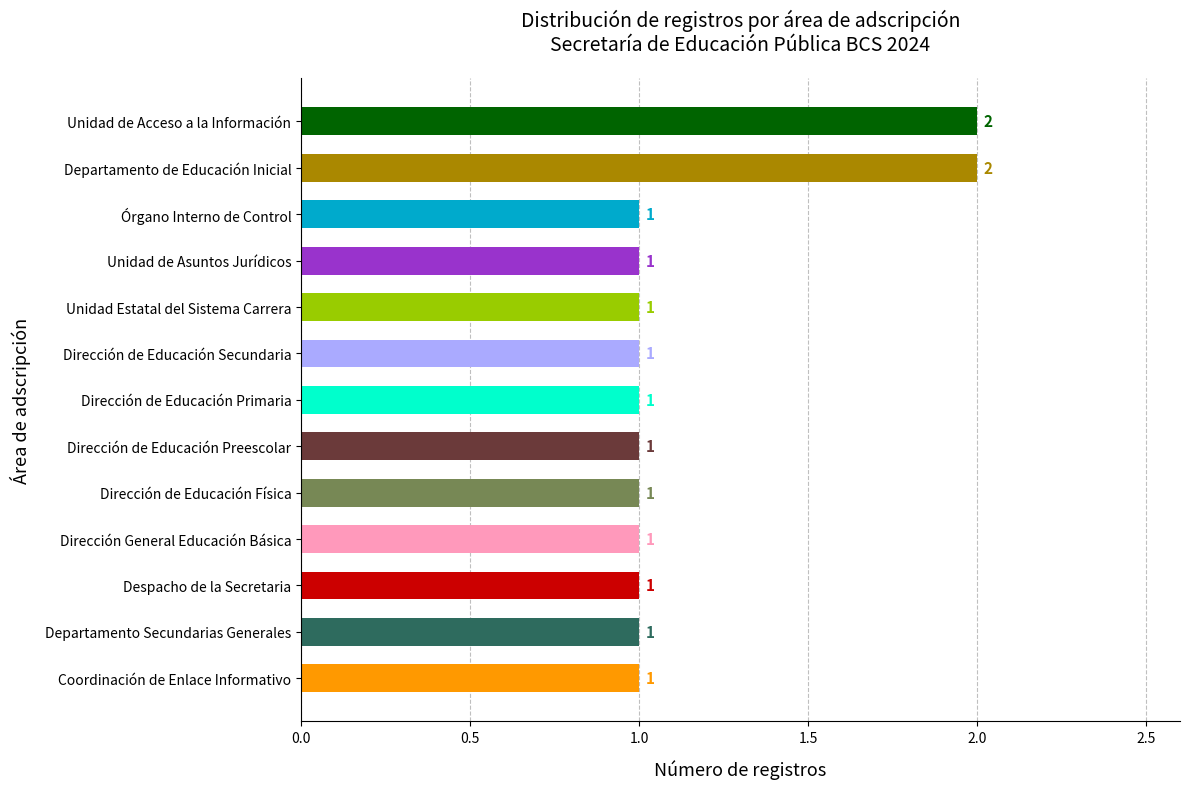

Is it true that the value at Despacho de la Secretaria is 0?

False